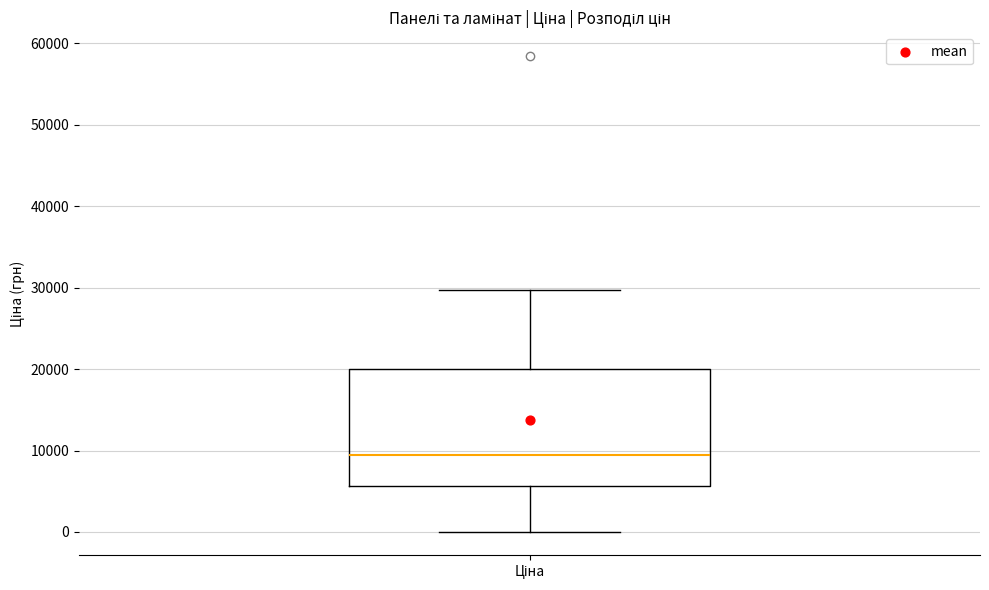

Read this box plot against the y-axis: the position of the median line, the range covered by the box, and the ends of both whiskers. The values are not printed on the chart, so give them approximately, as read against the axis.

median 9000, box 6000 to 20000, whiskers 0 to 30000